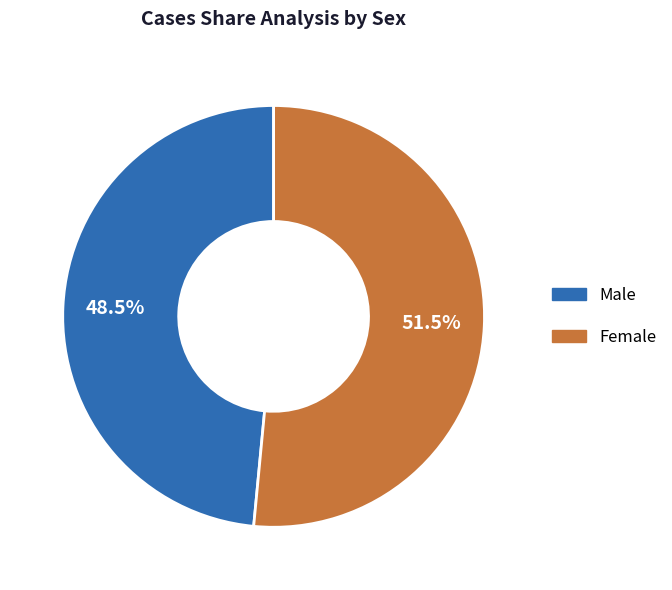

Between Male and Female, which is larger?

Female